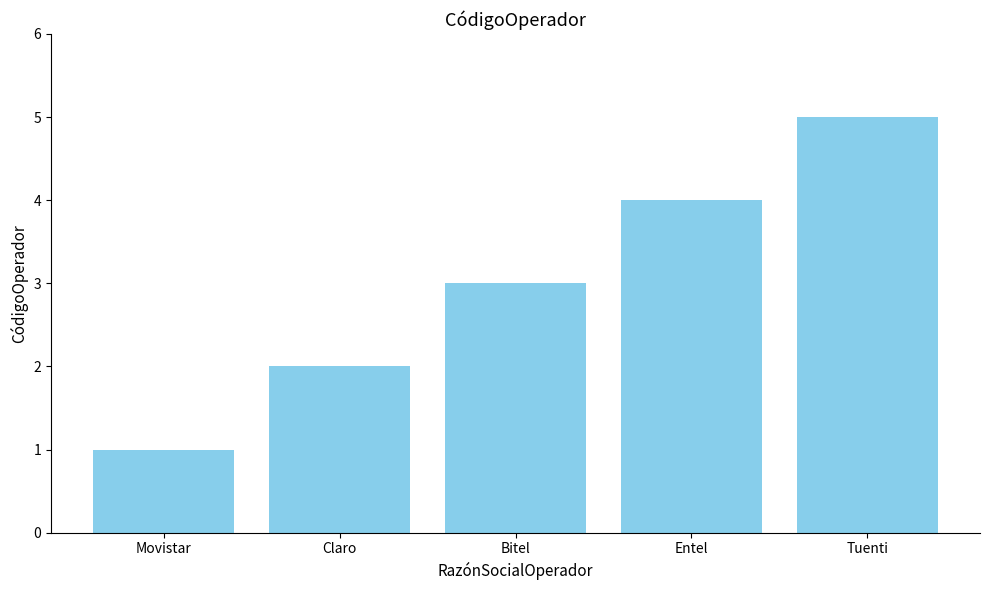

What is the approximate value at Bitel?

3